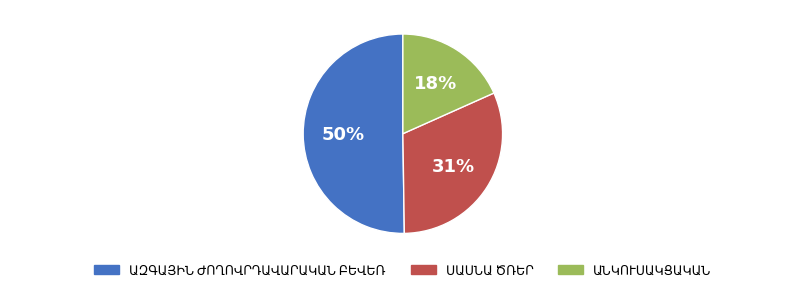

To the nearest percent, what is the average slice percentage?

33%